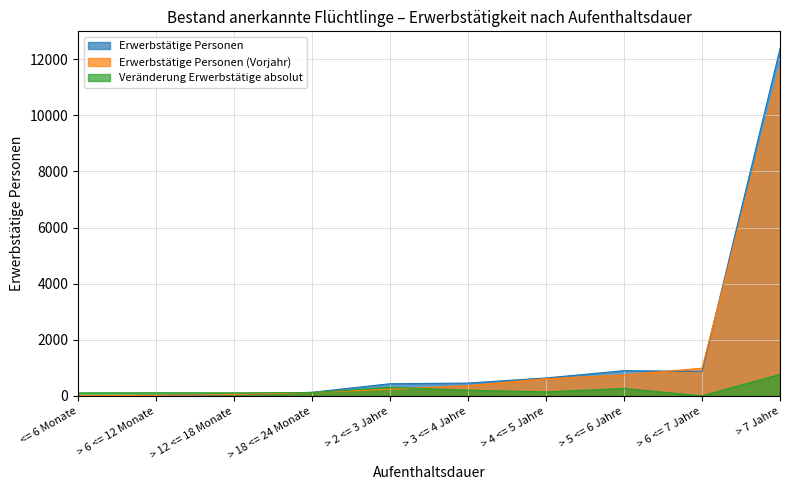

How many data points in Veränderung Erwerbstätige absolut are less than 140?

5